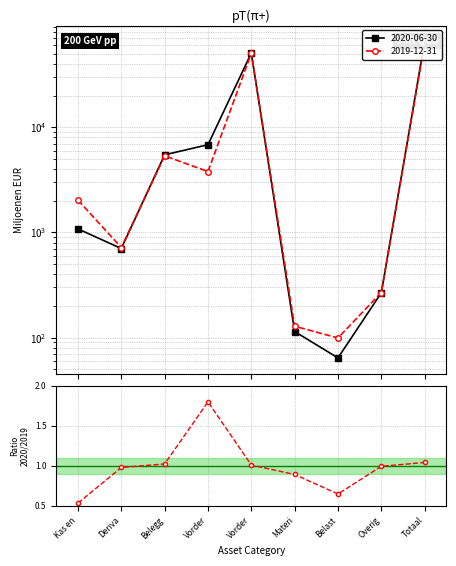

What is the minimum value shown in the chart?

0.5